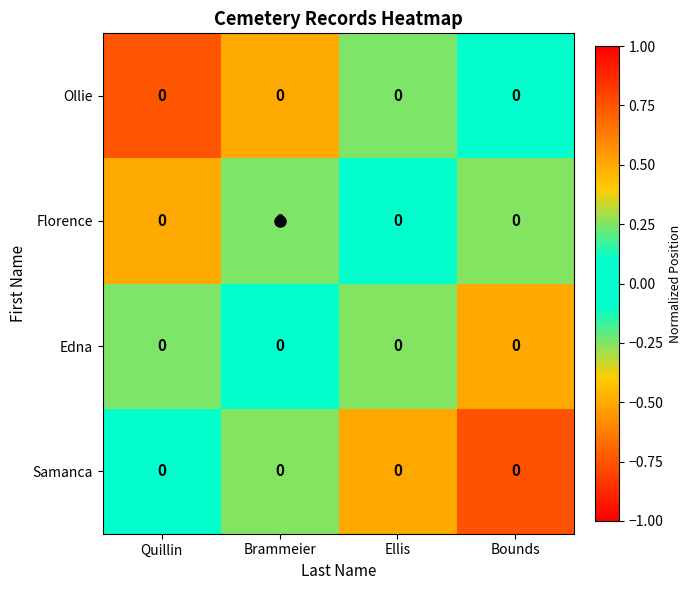

True or false: Ollie has a value of -0.5 at Bounds.

False